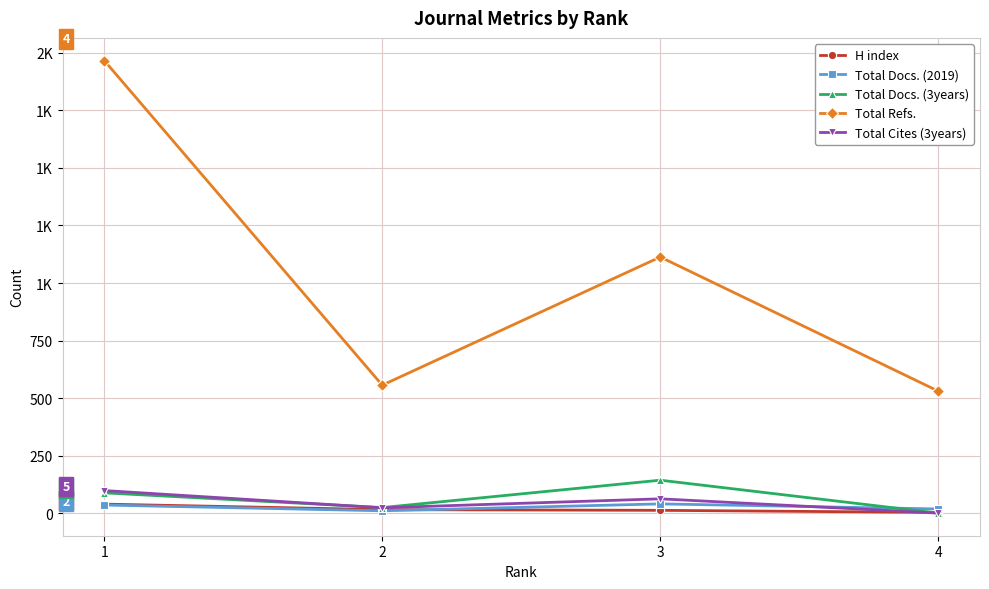

What is the difference between the Total Docs. (3years) values at 1 and 2?

64